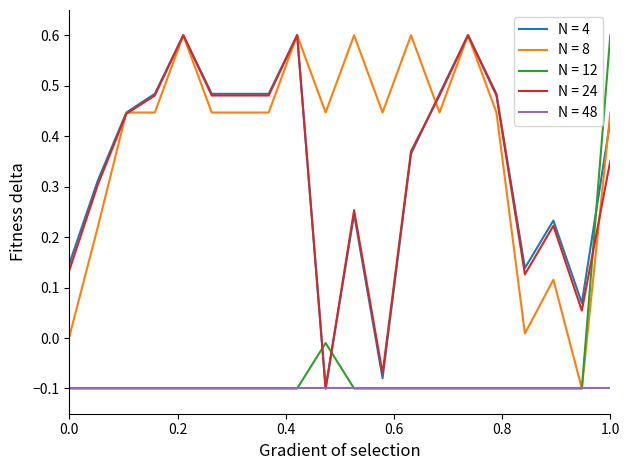

Which series ends up on top after the final intersection of N = 24 and N = 12?

N = 12